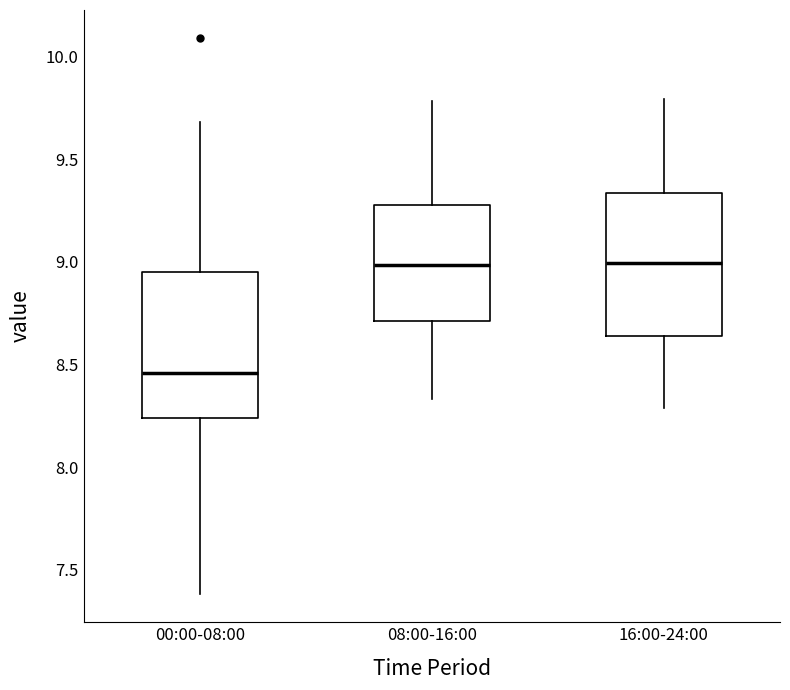

Which box has the lowest median line?

00:00-08:00